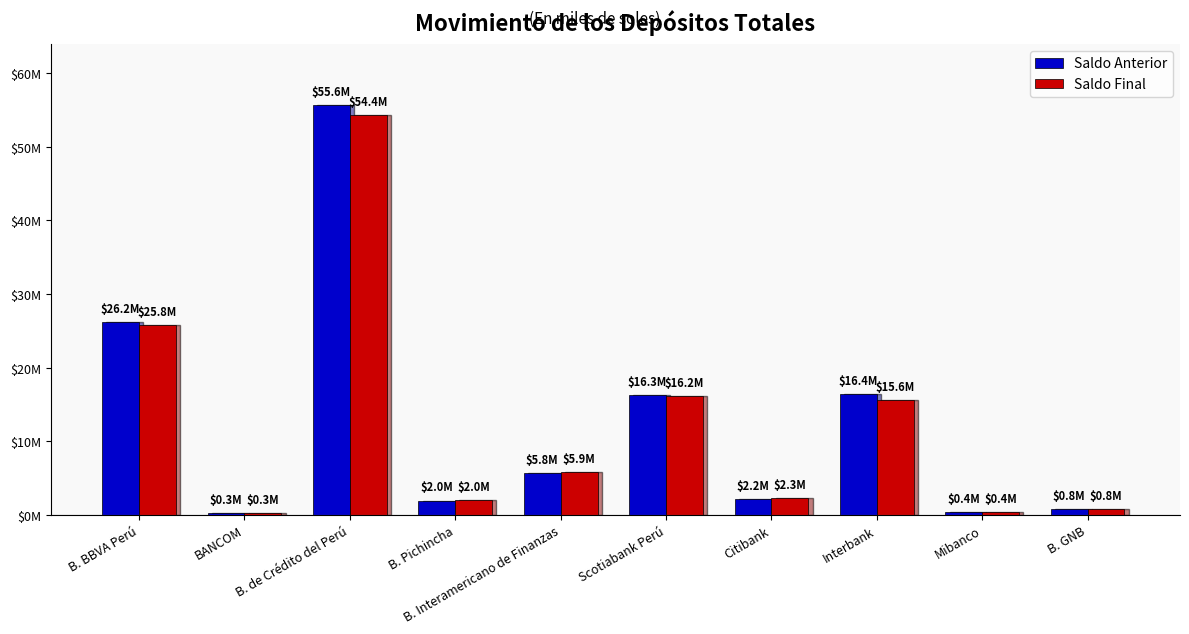

Is the value of Saldo Final at Interbank greater than the value of Saldo Anterior at B. GNB?

Yes